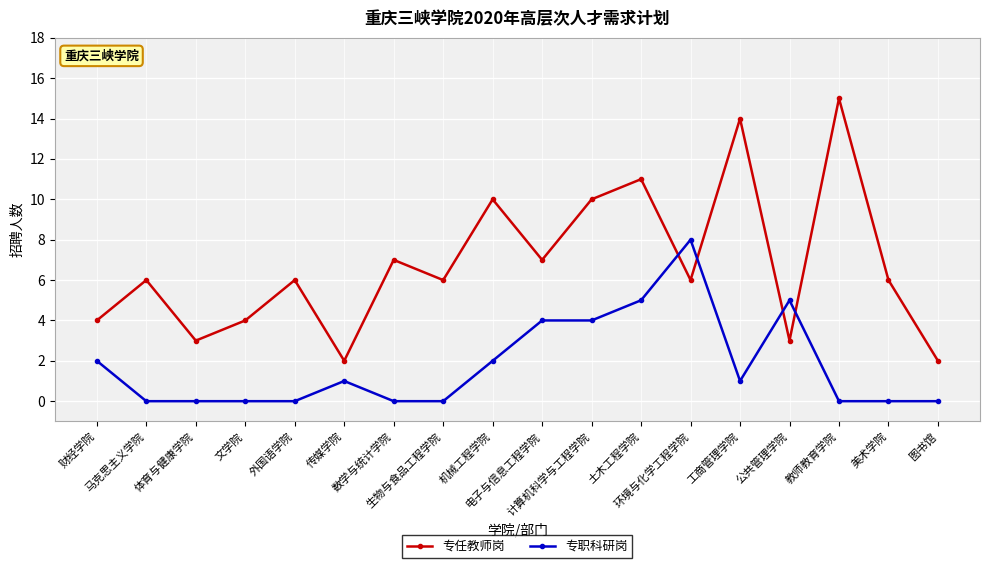

Count the number of categories in the chart.

18